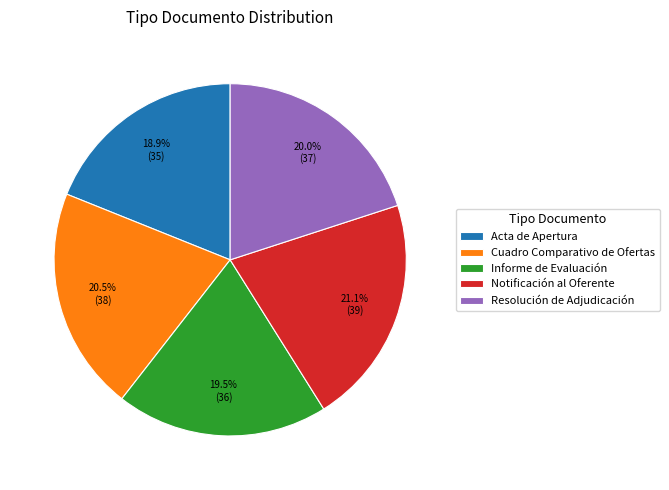

True or false: Acta de Apertura accounts for 19% of the total.

True